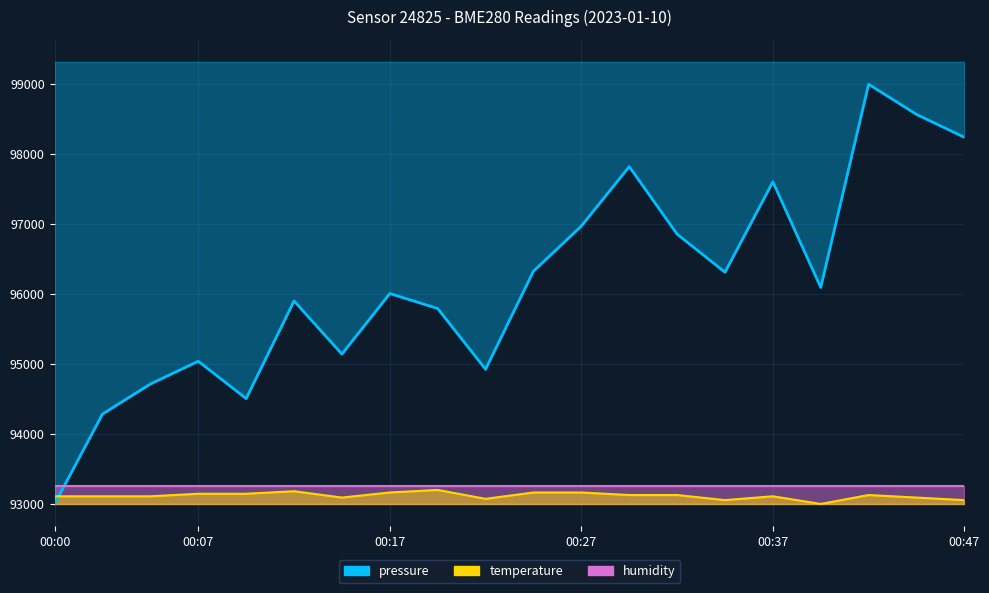

How many times do pressure and temperature cross each other?

1